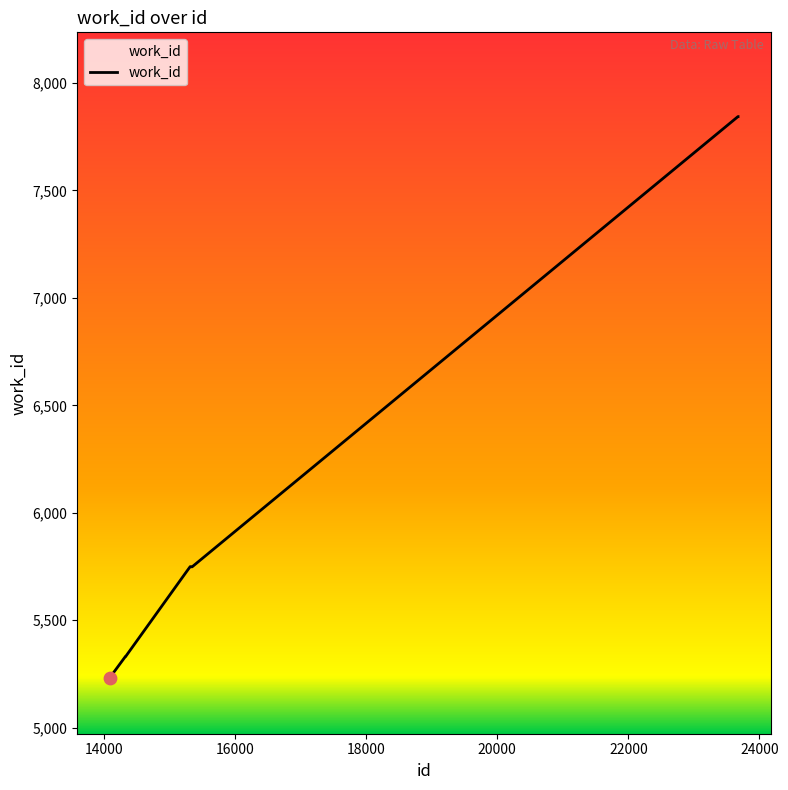

What is the greatest value displayed?

7844